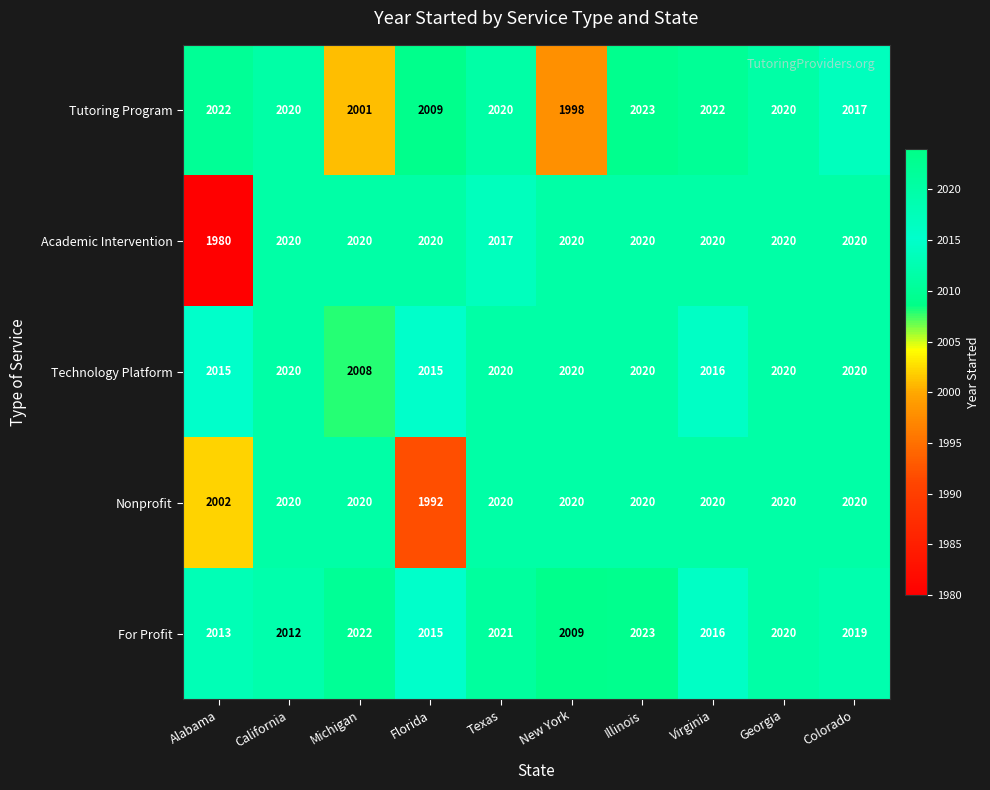

Which series changed the most between New York and Georgia?

Tutoring Program